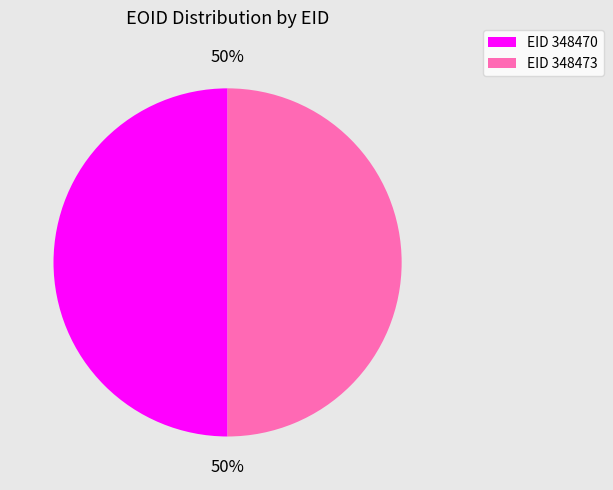

Count the number of slices in the pie.

2